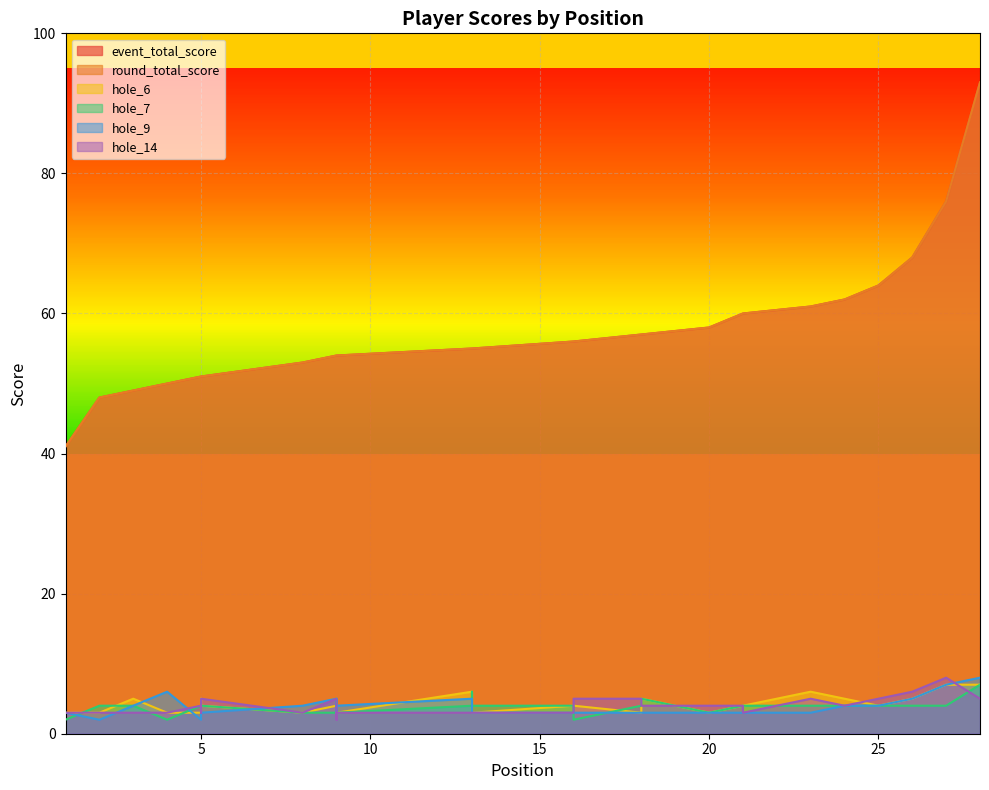

Which category has the highest value in the hole_7 series?

28